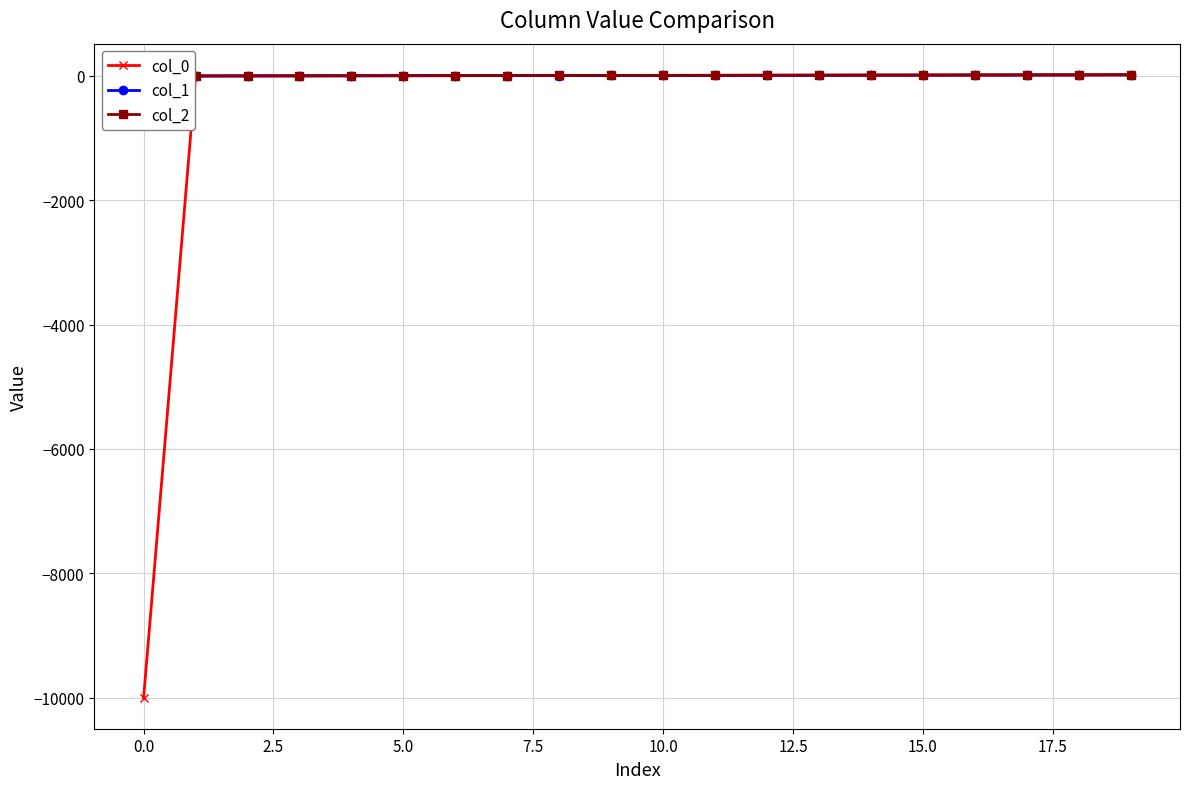

What is the difference between the second highest and minimum values in the col_2 series?

18.0